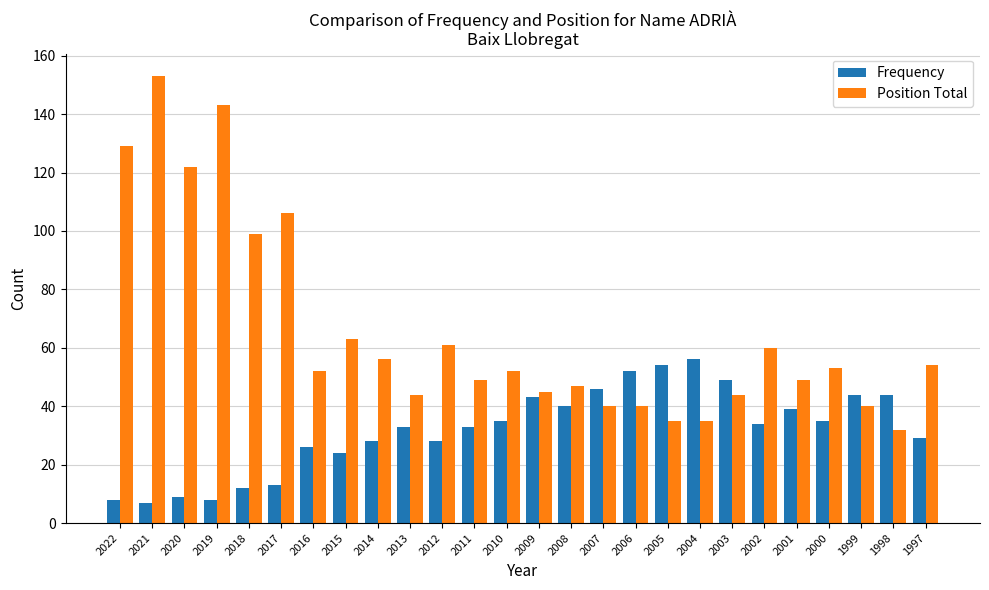

What are all the series names shown in the legend?

Frequency, Position Total